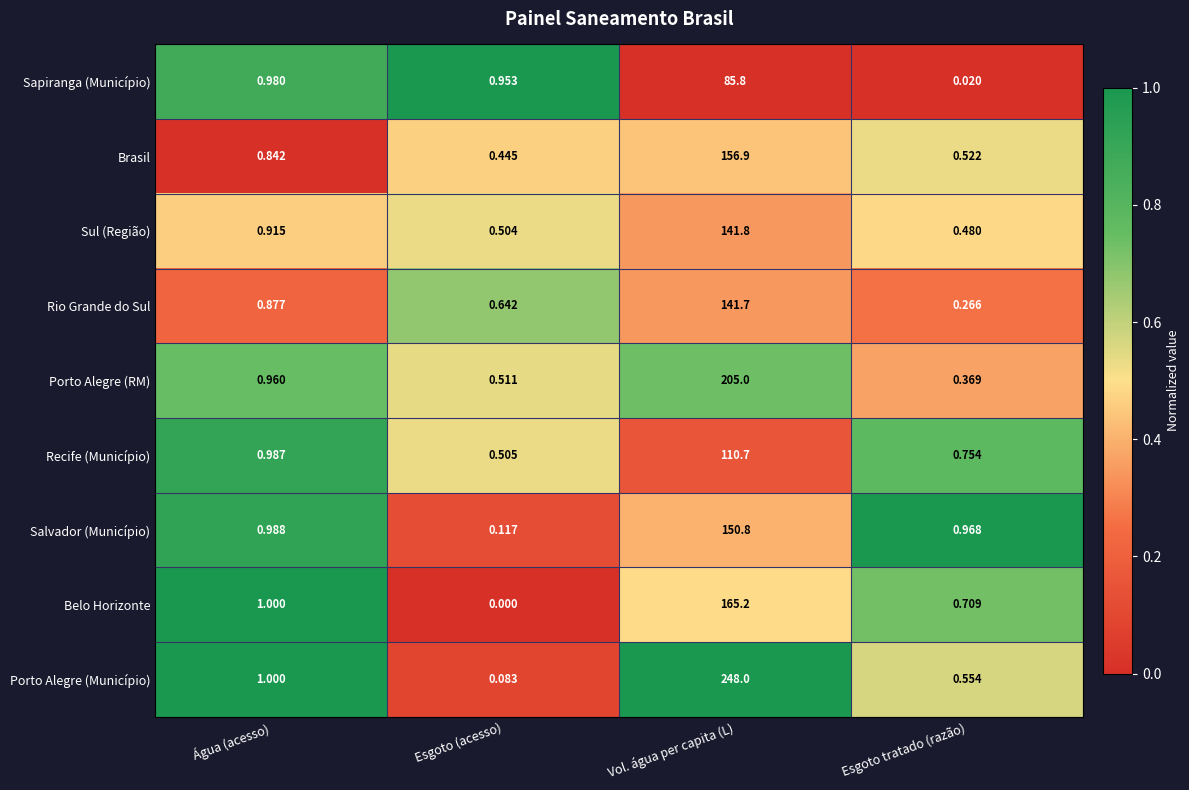

What is the total value across all series at Vol. água per capita (L)?

1405.9